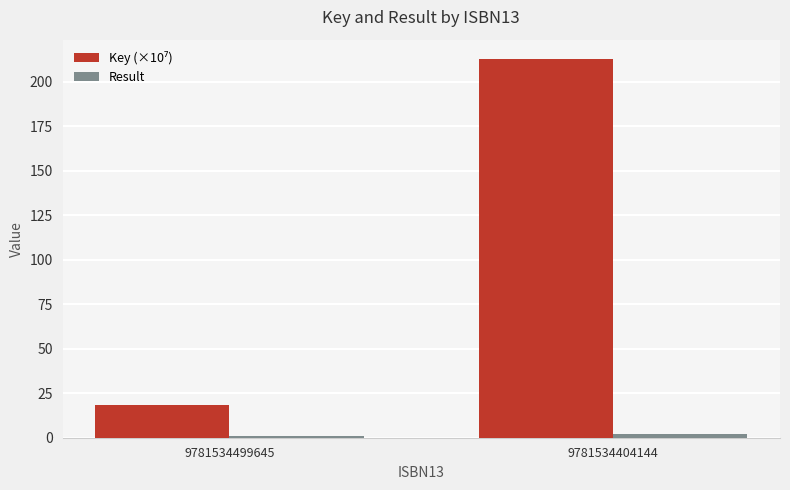

What is the greatest value displayed?

212.9